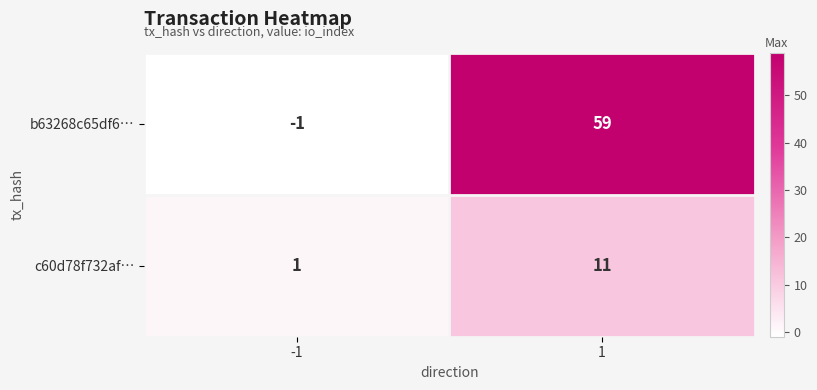

At -1, list the series in order from smallest to largest.

b63268c65df6…, c60d78f732af…